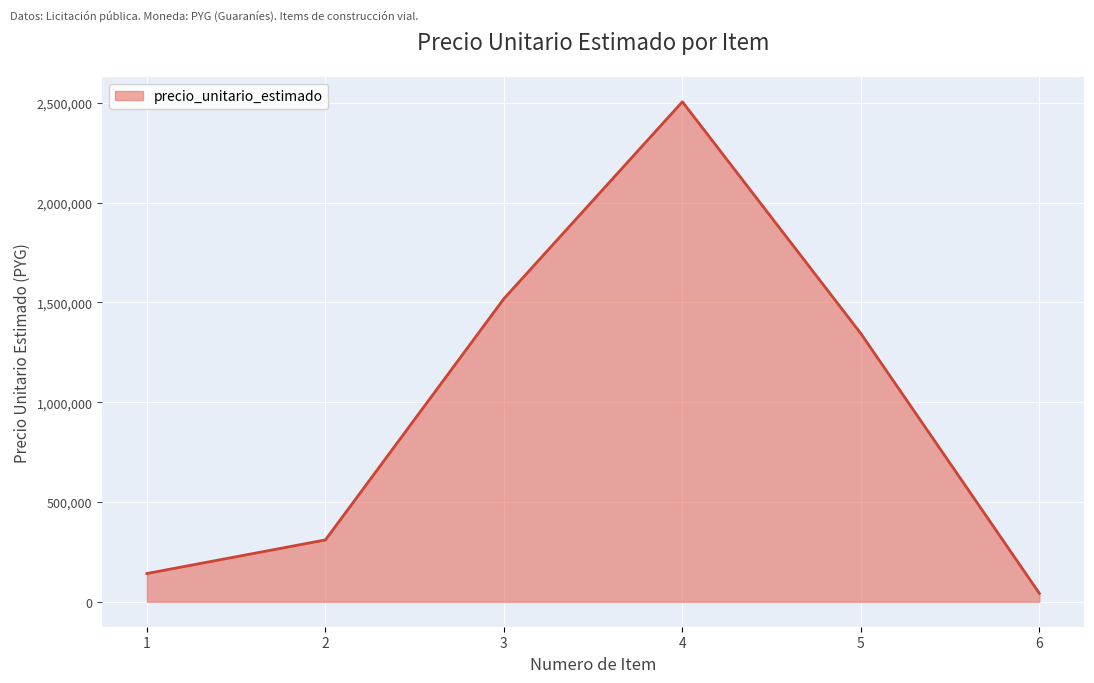

The value at 1 is 233274. True or false?

False